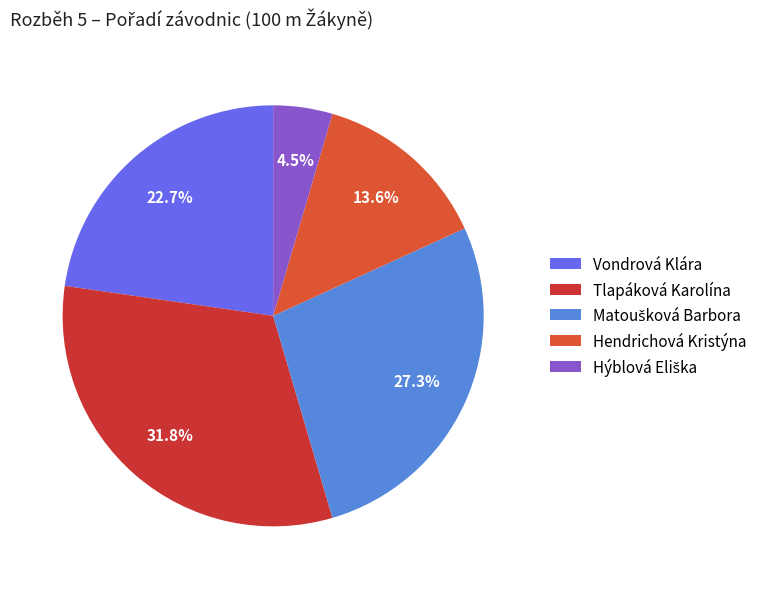

To the nearest percent, what is the combined percentage of Matoušková Barbora and Tlapáková Karolína?

59%